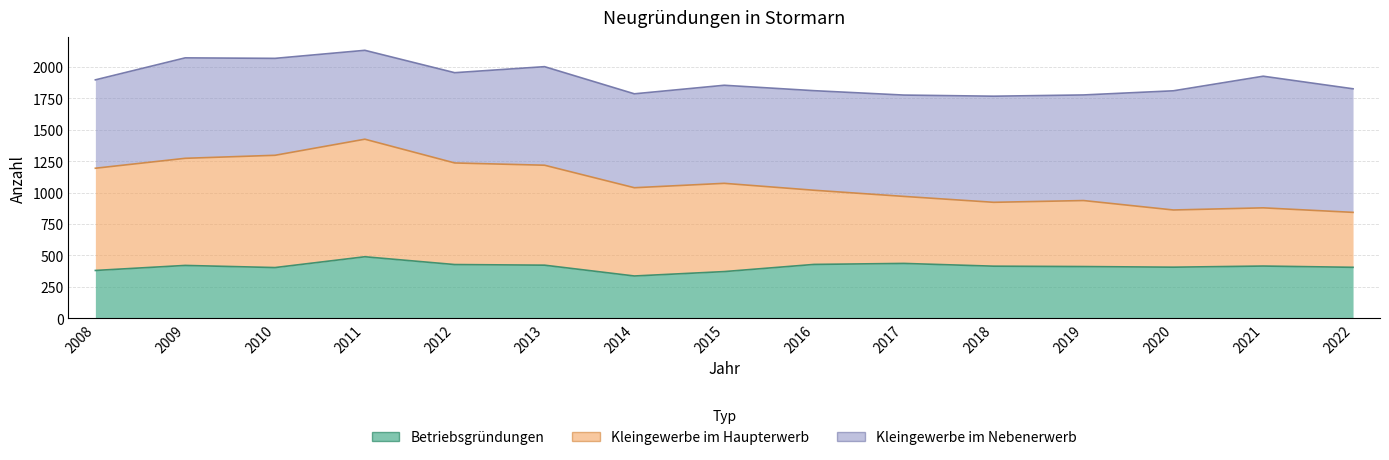

What is the value of the Betriebsgründungen point at the 14th from the left?

415